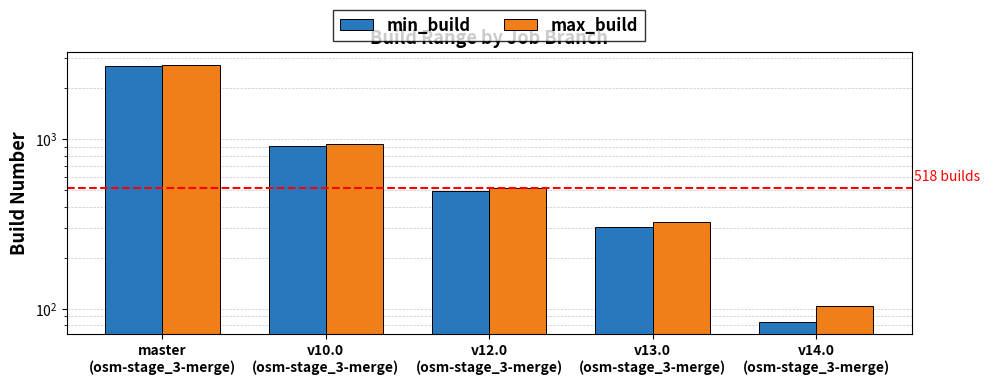

The value of min_build at v10.0
(osm-stage_3-merge) is 283. True or false?

False